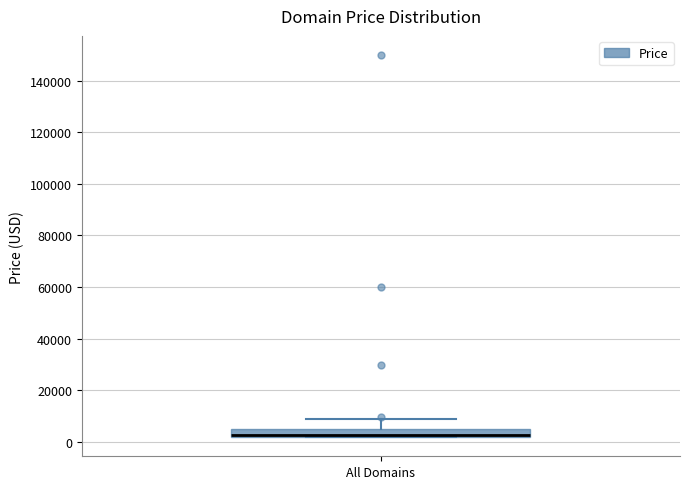

Transcribe this box plot: give where the median line is, the range the box spans, and where the two whiskers end, as read against the y-axis. The values are not printed on the chart, so give them approximately, as read against the axis.

median 2000 (just above the box's lower edge), box 2000 to 4000, whiskers 2000 to 8000